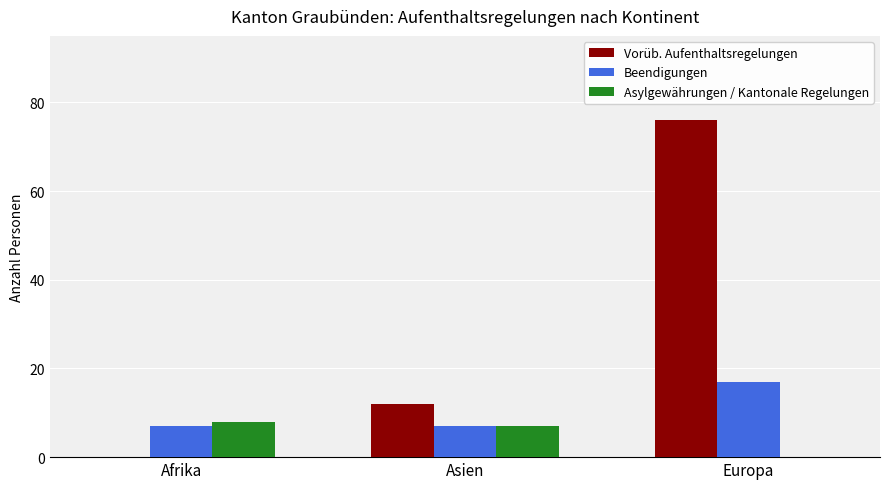

At which category does the chart reach its peak across all series?

Europa